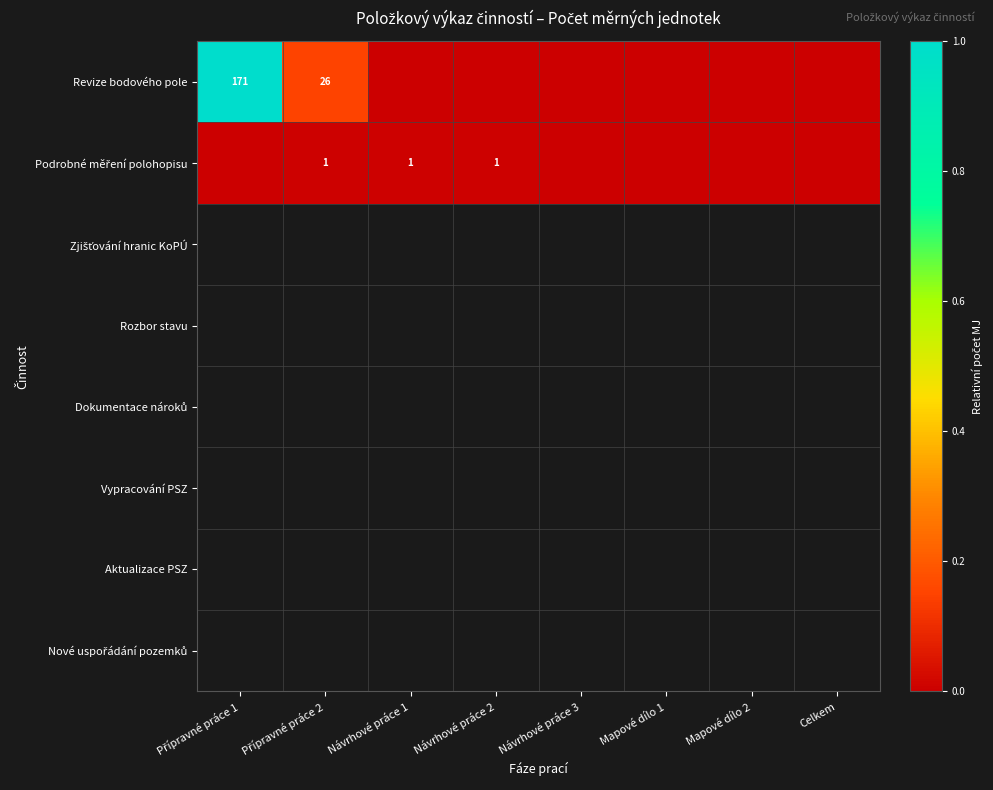

Which series has the largest total across all categories?

Revize bodového pole